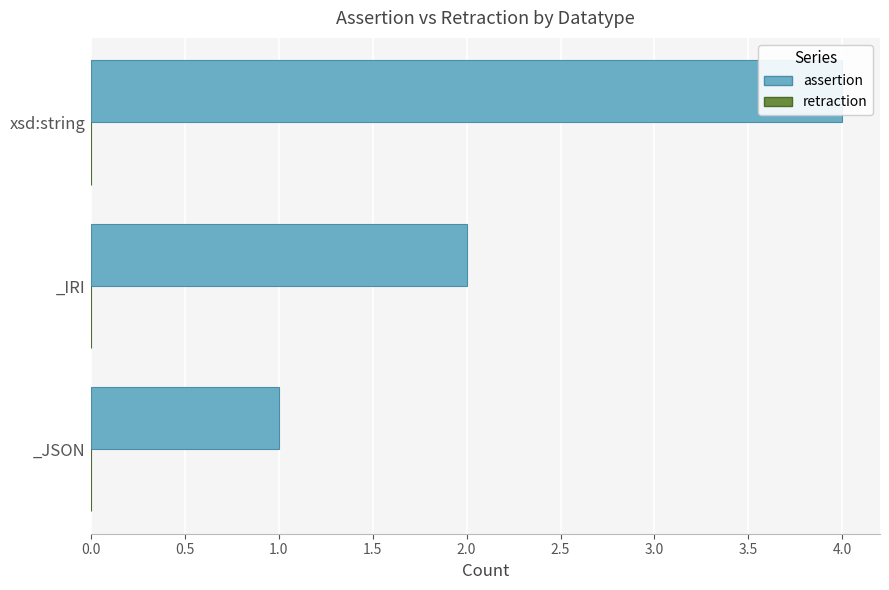

Is the value of retraction at 1.0 greater than the value of assertion at 1.0?

No